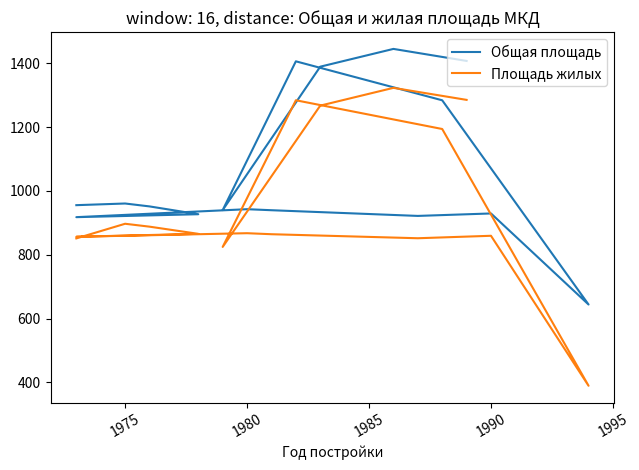

What is the label of the 15th point from the right?

1975